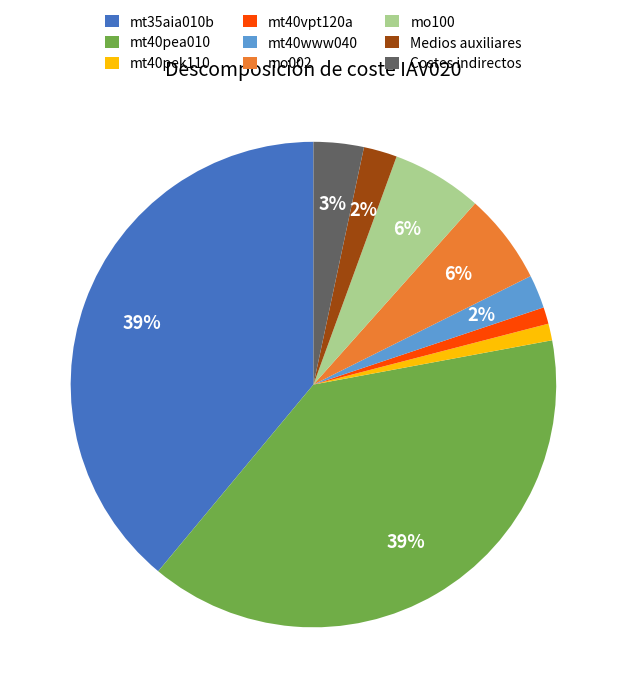

The mo100 slice represents 6% of the pie. True or false?

True